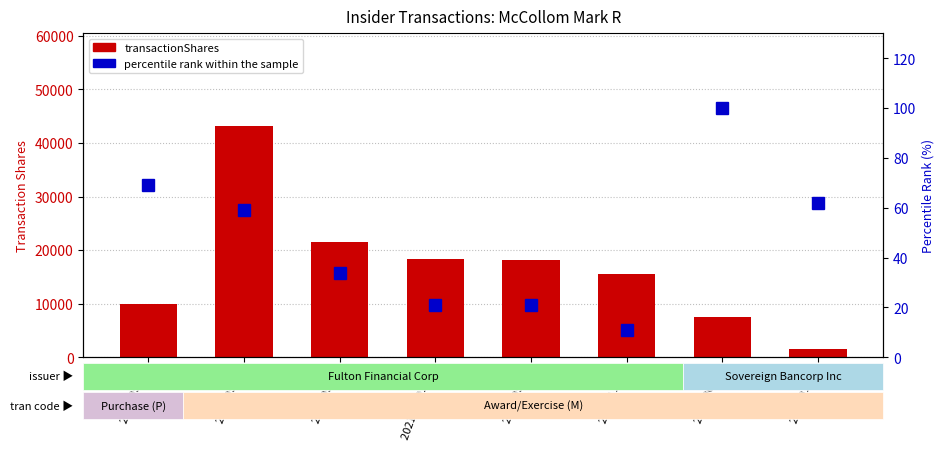

List the labels in order of transactionShares value, smallest first.

2007-01-09, 2007-06-26, 2023-05-11, 2020-11-27, 2021-05-01, 2021-05-01 (A), 2022-05-01, 2023-05-01